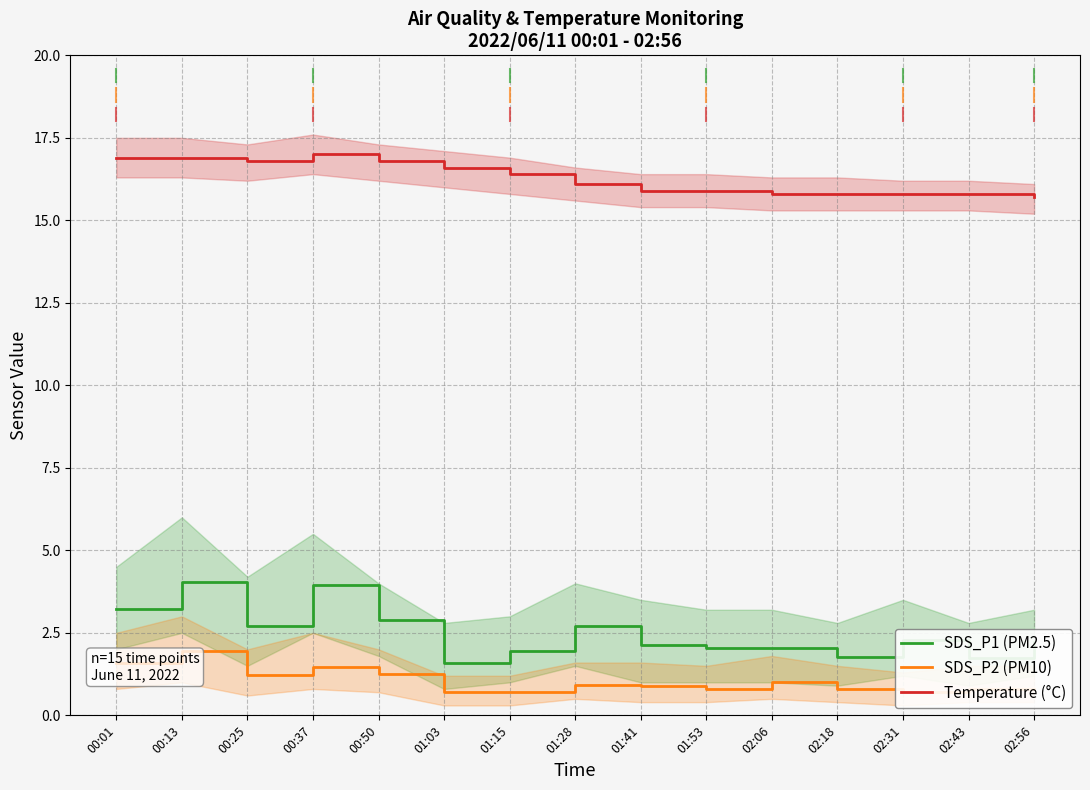

What is the approximate value of Temperature (°C) at 01:53?

15.9